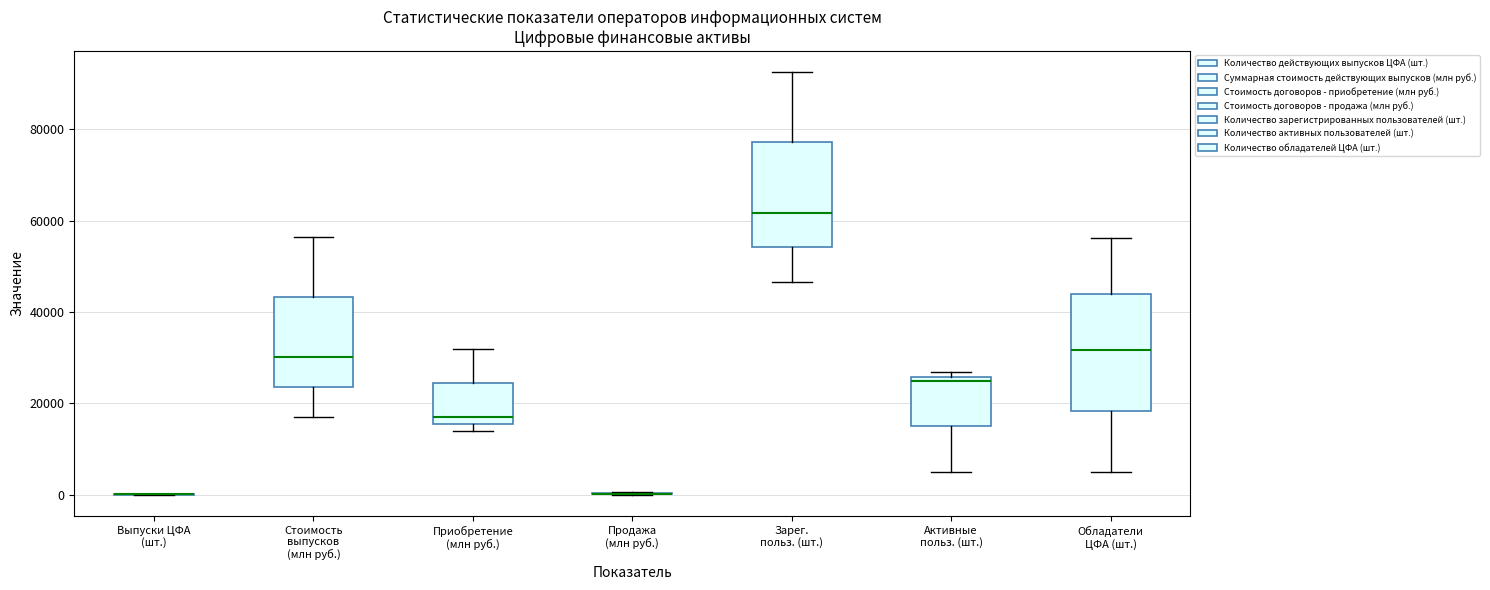

Reading left to right, read every box against the y-axis: the position of its median line, the range the box covers, and the ends of its whiskers. The values are not printed on the chart, so give them approximately, as read against the axis.

Выпуски ЦФА (шт.): box collapsed to a line at 0, whiskers 0 to 0
Стоимость выпусков (млн руб.): median 30000, box 24000 to 44000, whiskers 18000 to 56000
Приобретение (млн руб.): median 18000, box 16000 to 24000, whiskers 14000 to 32000
Продажа (млн руб.): box collapsed to a line at 0, whiskers 0 to 0
Зарег. польз. (шт.): median 62000, box 54000 to 78000, whiskers 46000 to 92000
Активные польз. (шт.): median 24000, box 14000 to 26000, whiskers 6000 to 26000 (just above the box's upper edge)
Обладатели ЦФА (шт.): median 32000, box 18000 to 44000, whiskers 6000 to 56000